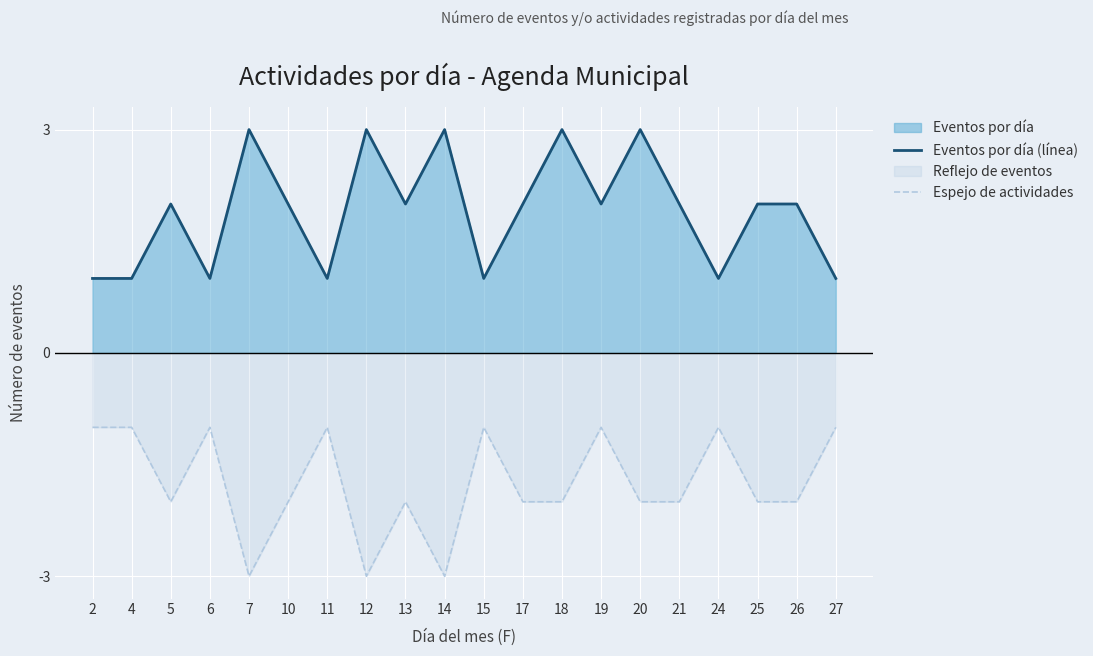

Where is the first local minimum for Espejo de actividades?

5